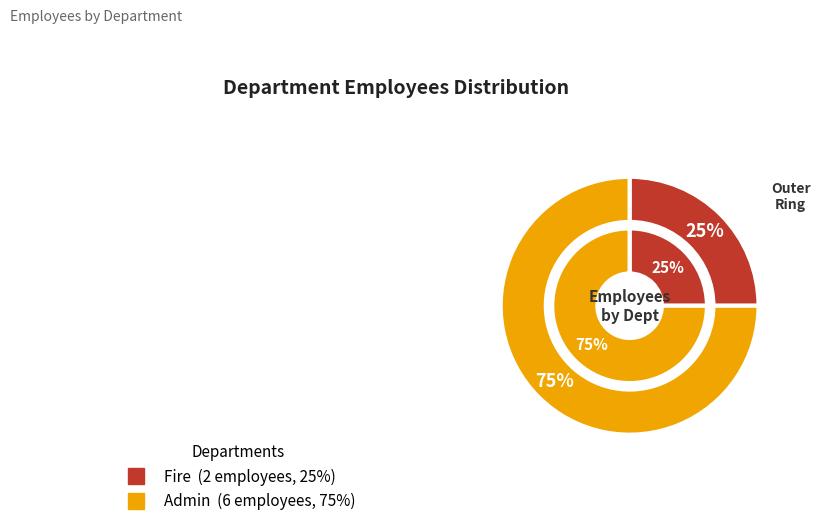

To the nearest percent, what is the average slice percentage?

50%